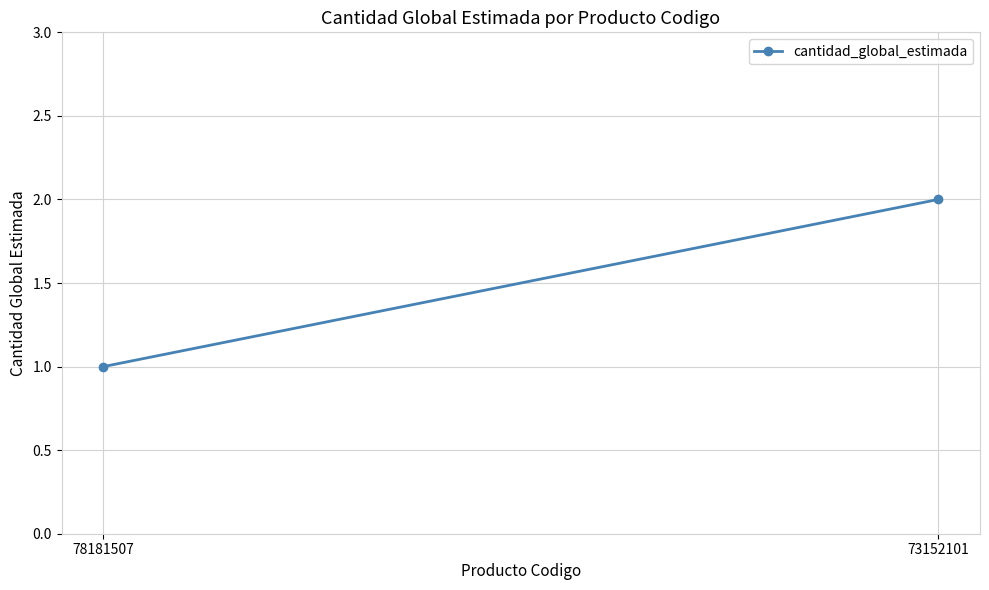

Reading left to right, what are all the values shown in this chart?

78181507=1	73152101=2